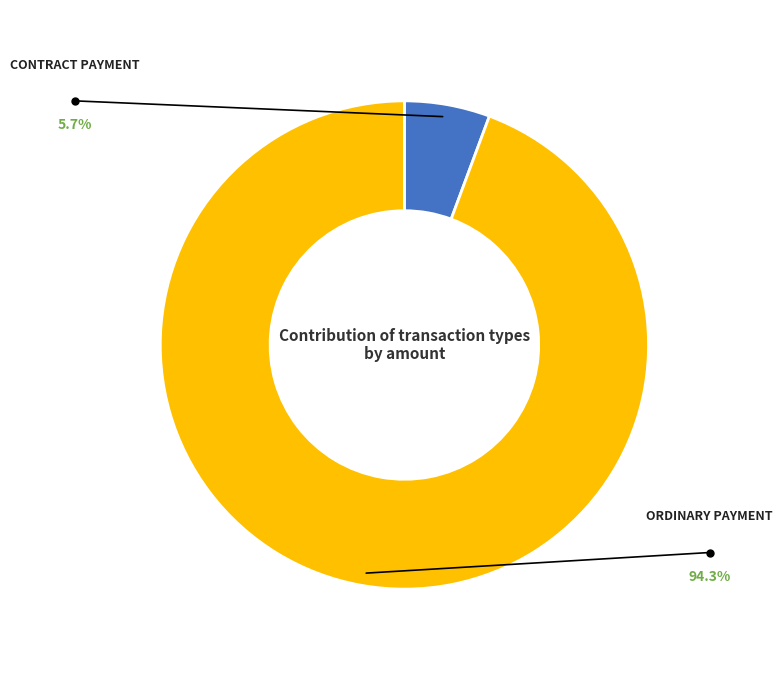

Is there any slice that represents more than half of the pie?

Yes